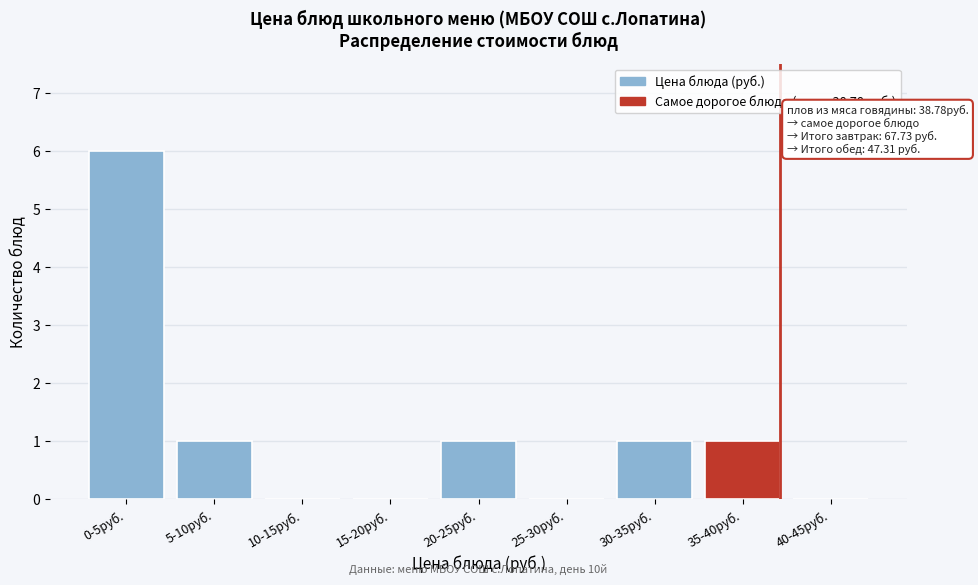

Reading left to right, list all the values displayed in this chart.

0-5руб.=6	5-10руб.=1	10-15руб.=0	15-20руб.=0	20-25руб.=1	25-30руб.=0	30-35руб.=1	35-40руб.=1	40-45руб.=0